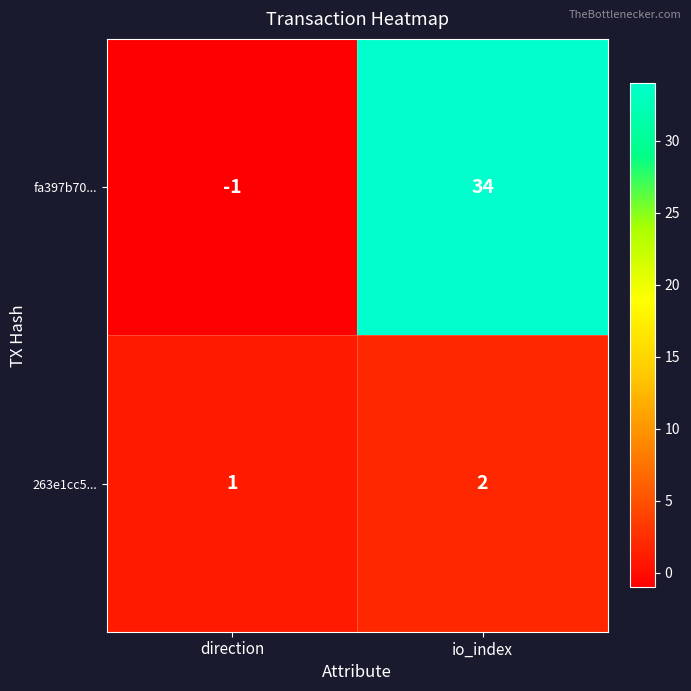

At direction, list the series in order from smallest to largest.

fa397b70..., 263e1cc5...